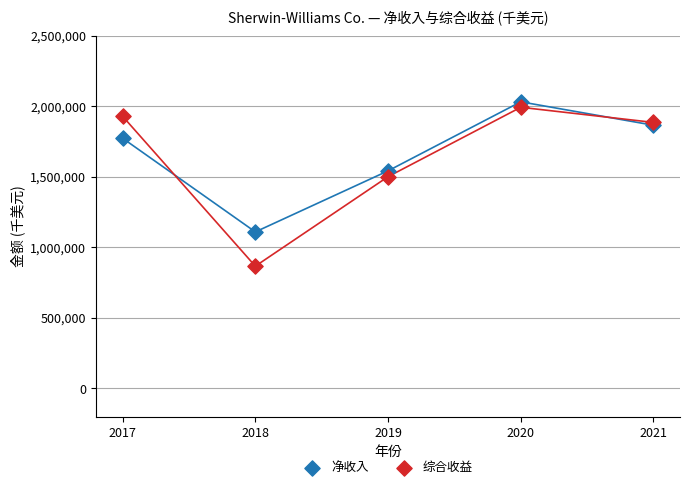

Across all series, what Y value is closest to 1448201?

1500000